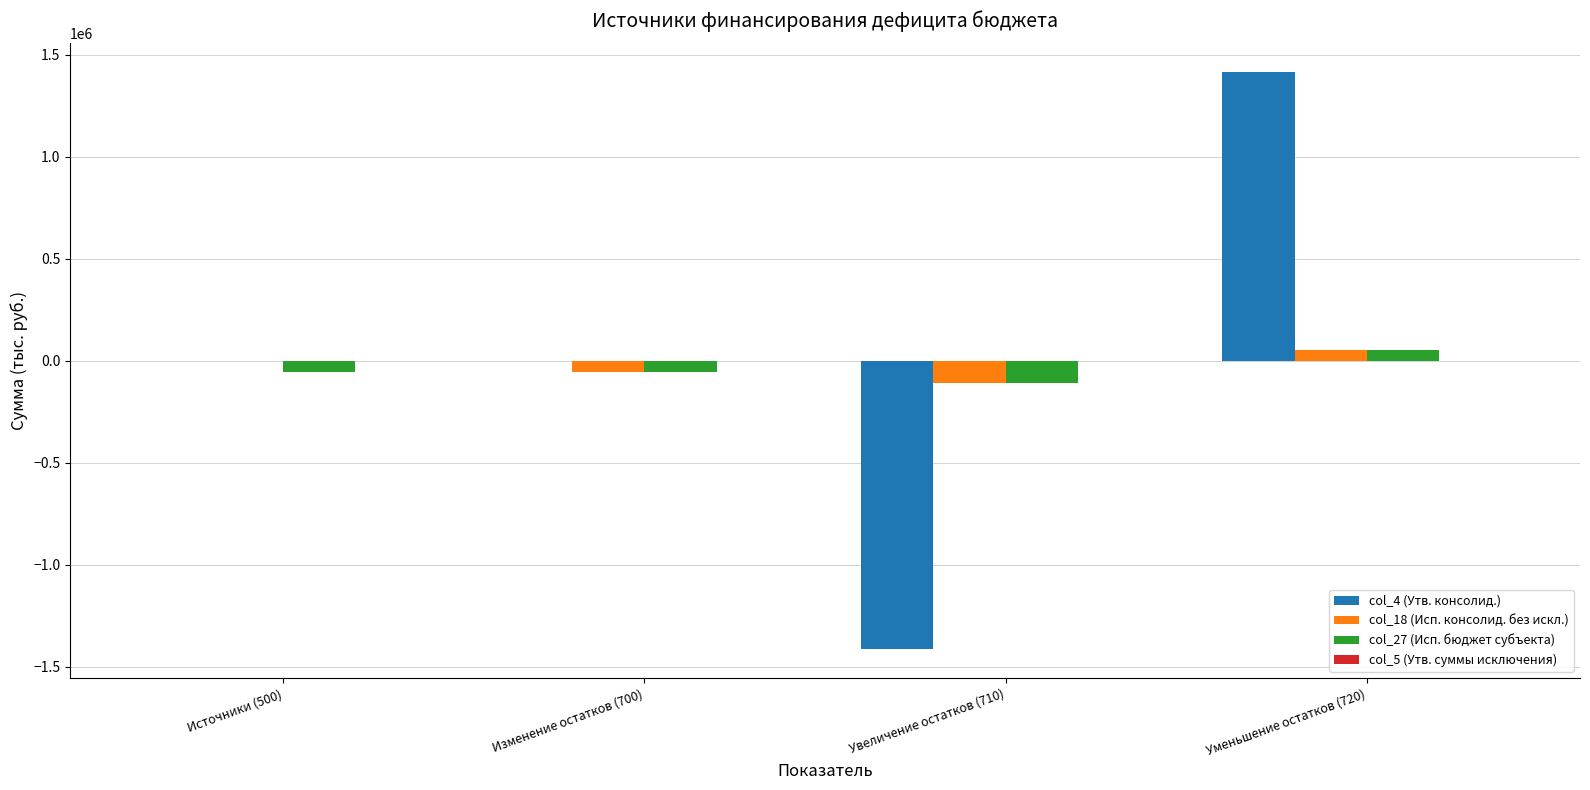

Is the value of col_4 (Утв. консолид.) at Источники (500) greater than the value of col_27 (Исп. бюджет субъекта) at Увеличение остатков (710)?

Yes